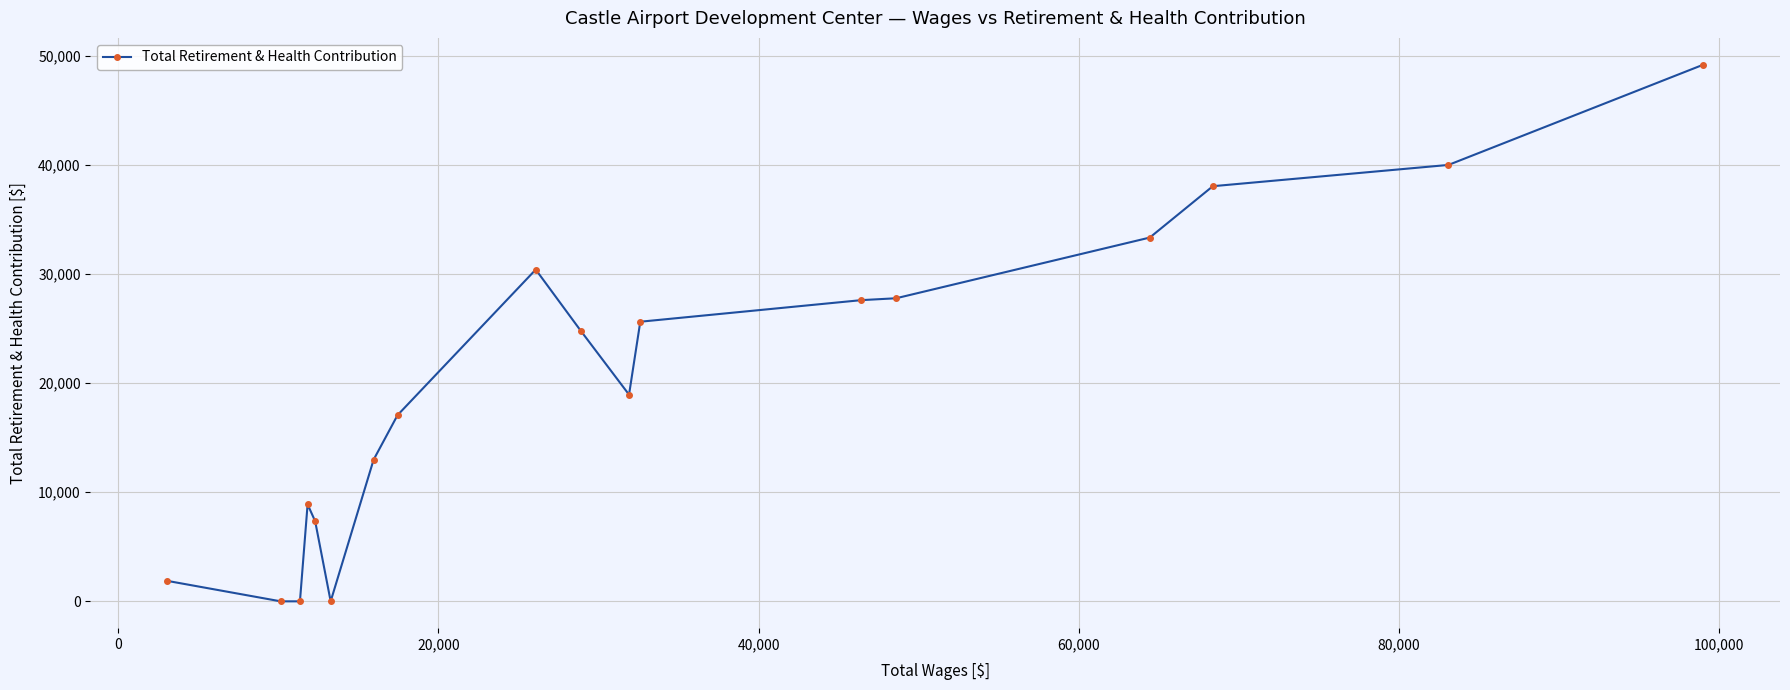

What is the difference between the second highest and second lowest values?

39983